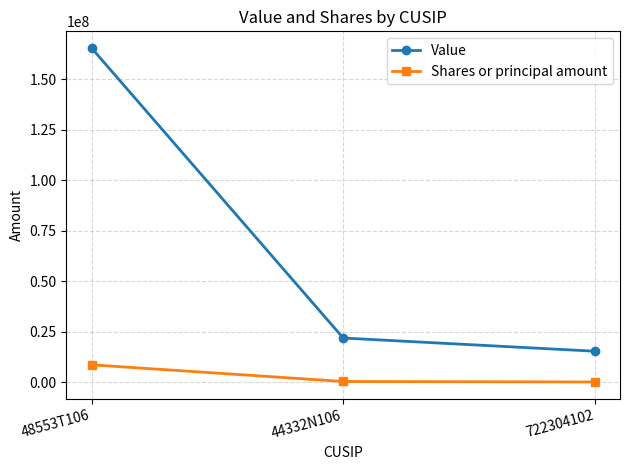

What is the sum of all Shares or principal amount values?

9344630